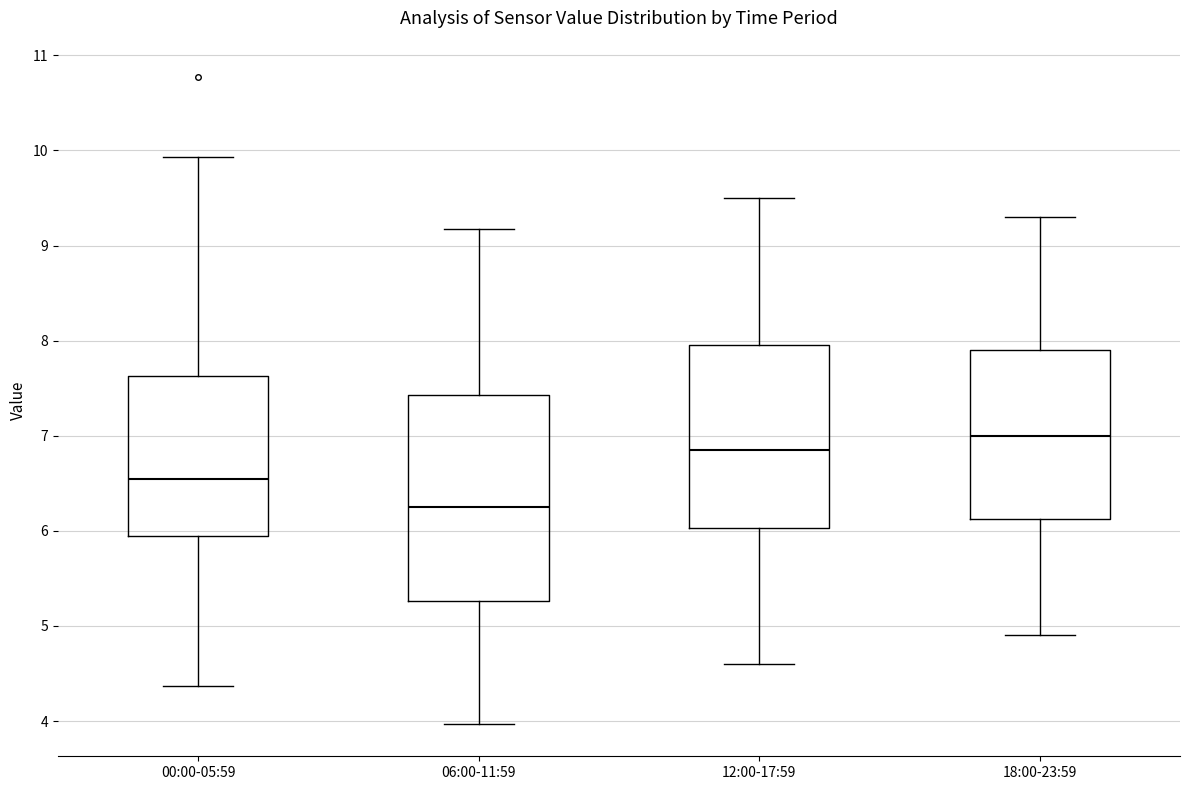

Where does the median line of the box for 06:00-11:59 sit on the y-axis? The values are not printed on the chart, so give them approximately, as read against the axis.

6.3